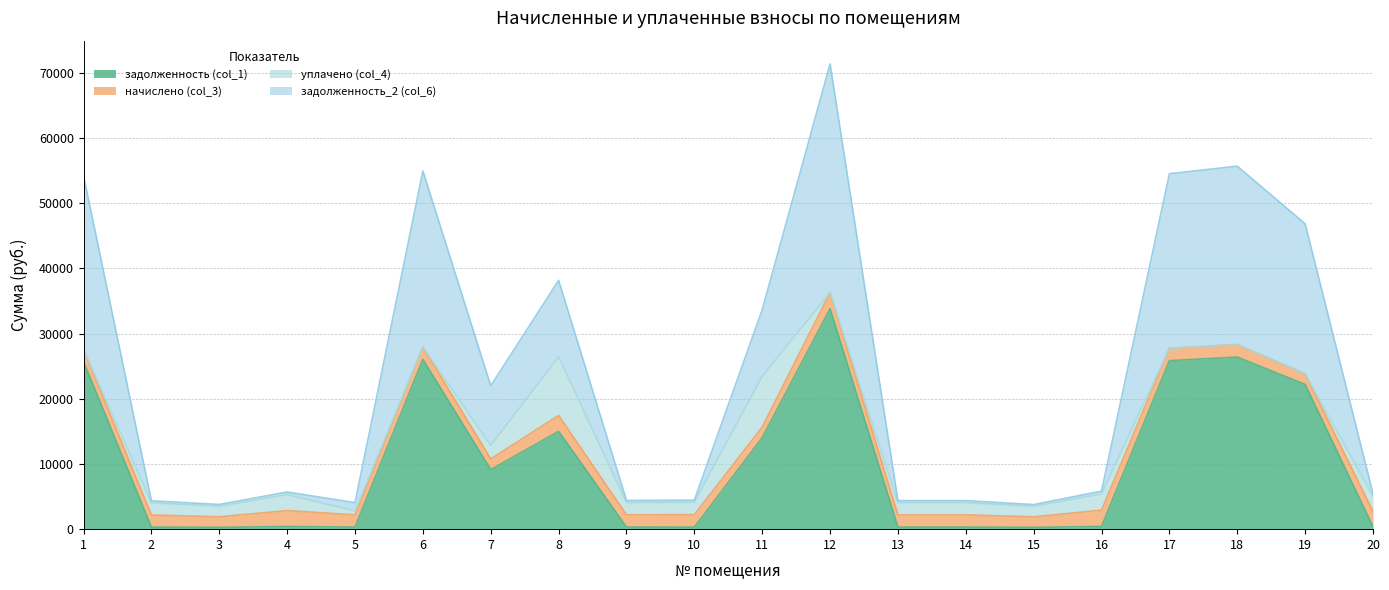

What is the highest value of the задолженность (col_1) series?

33829.1